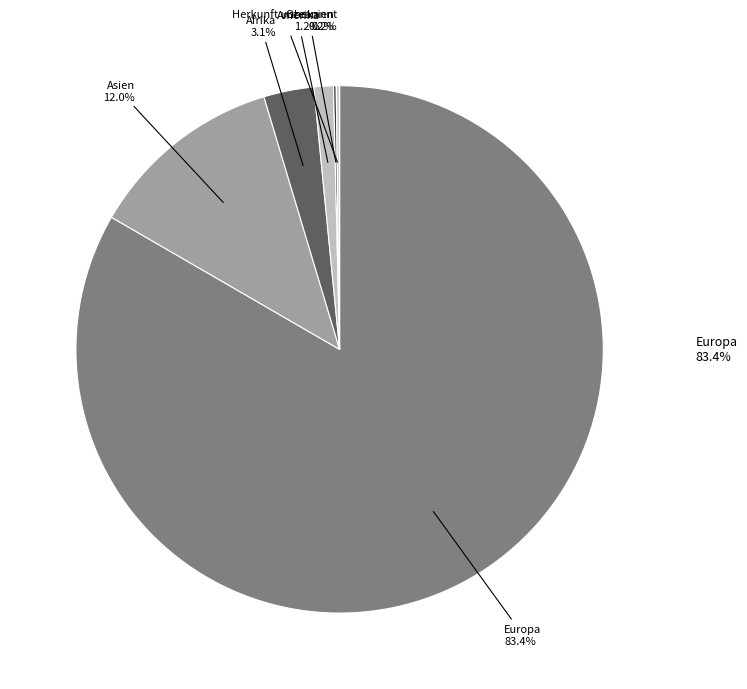

To the nearest percent, what is the difference between the Afrika and Asien slice percentages?

9%